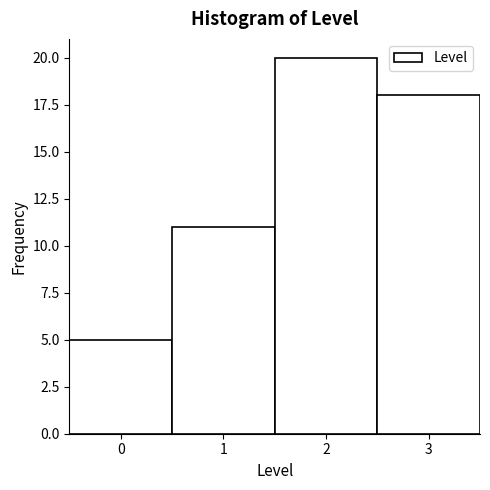

Which range on the x-axis has the tallest bar?

1.5 to 2.5